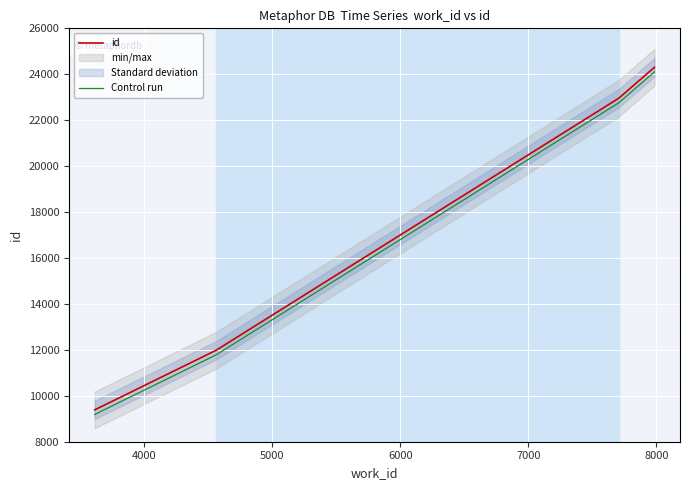

What is the sum of all Control run values?

67837